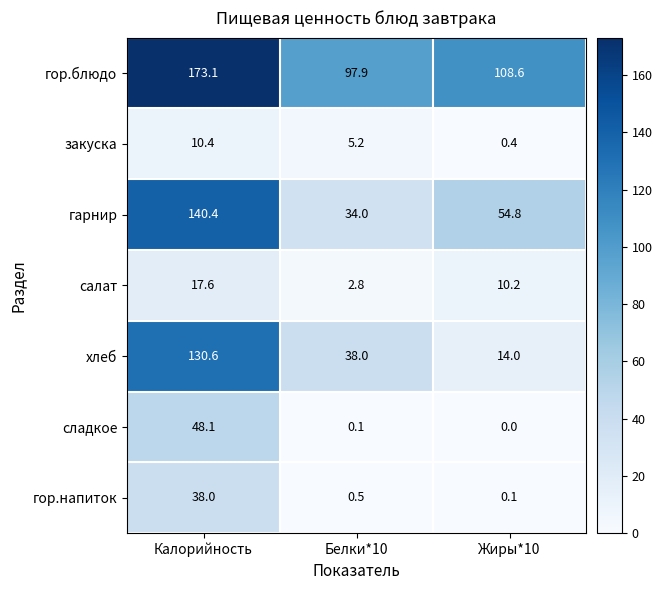

True or false: гарнир has a value of 10.9 at Белки*10.

False